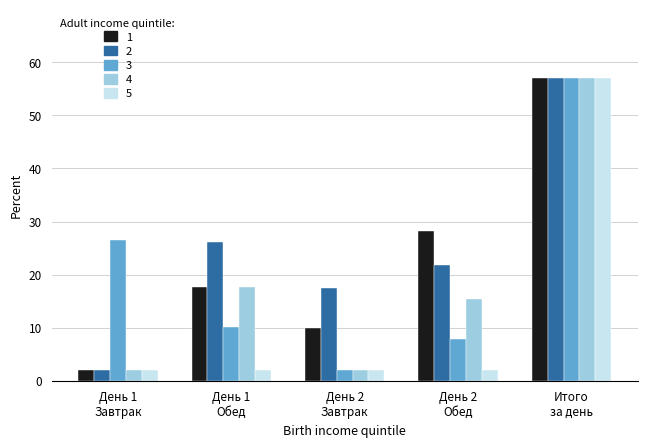

List the series in order of their overall mean, lowest first.

5, 4, 3, 1, 2